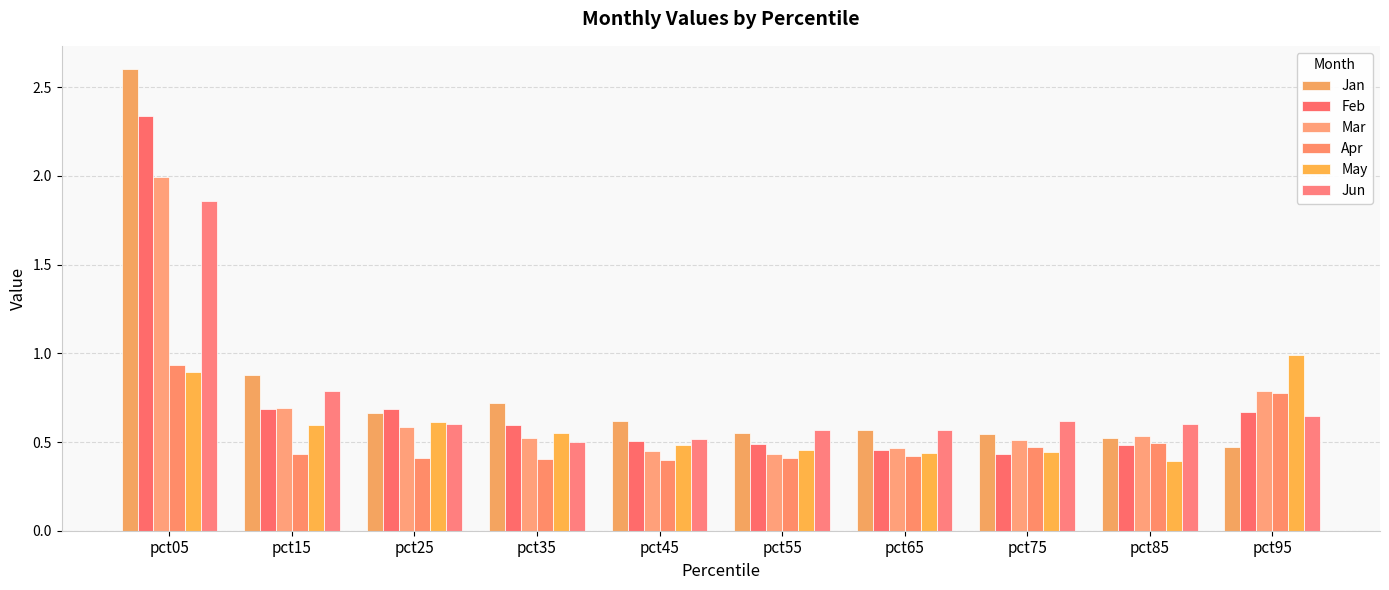

What is the spread (max minus min) of values at pct05?

1.7